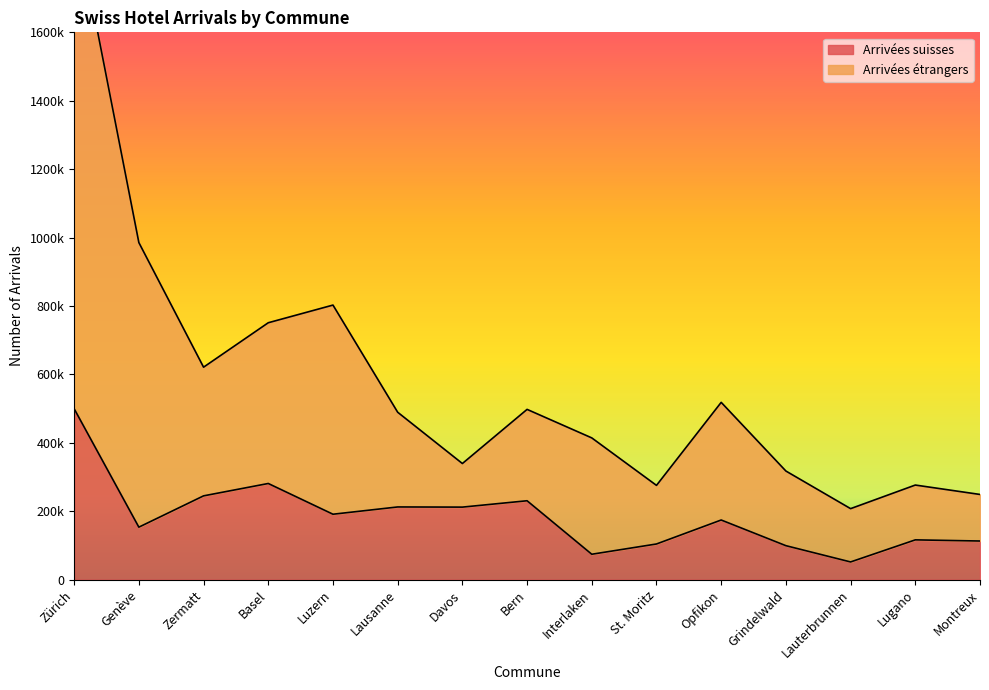

Which category has the highest value in the Arrivées étrangers series?

Zürich